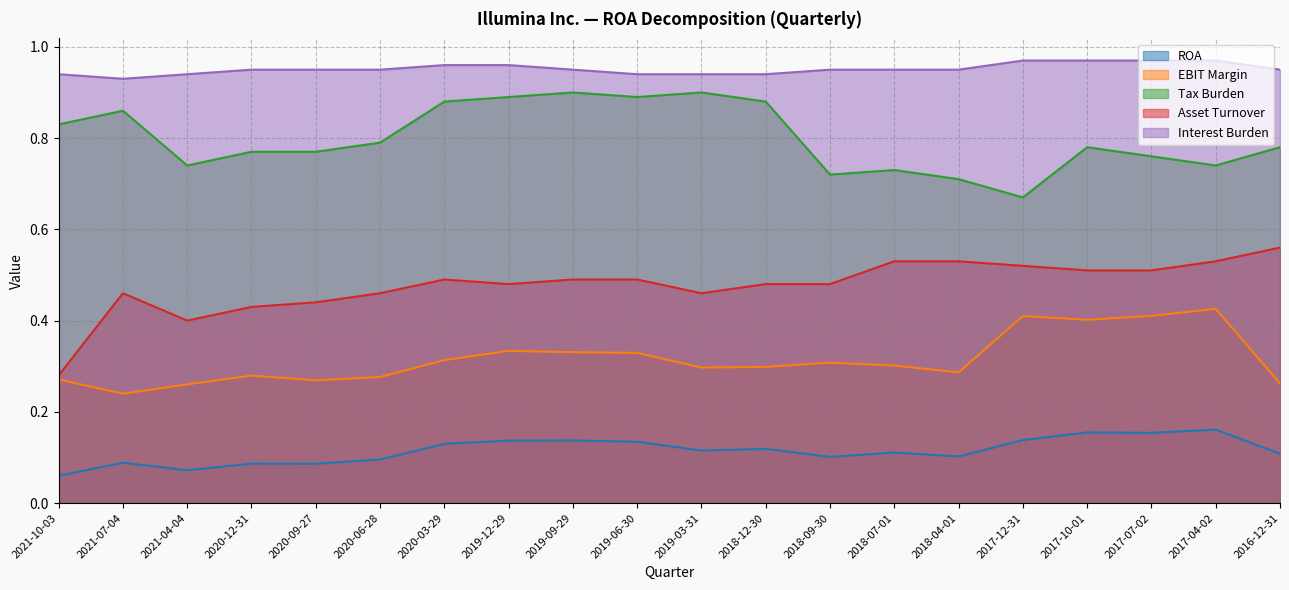

What is the sum of the Tax Burden values at 2020-06-28 and 2019-12-29?

1.7